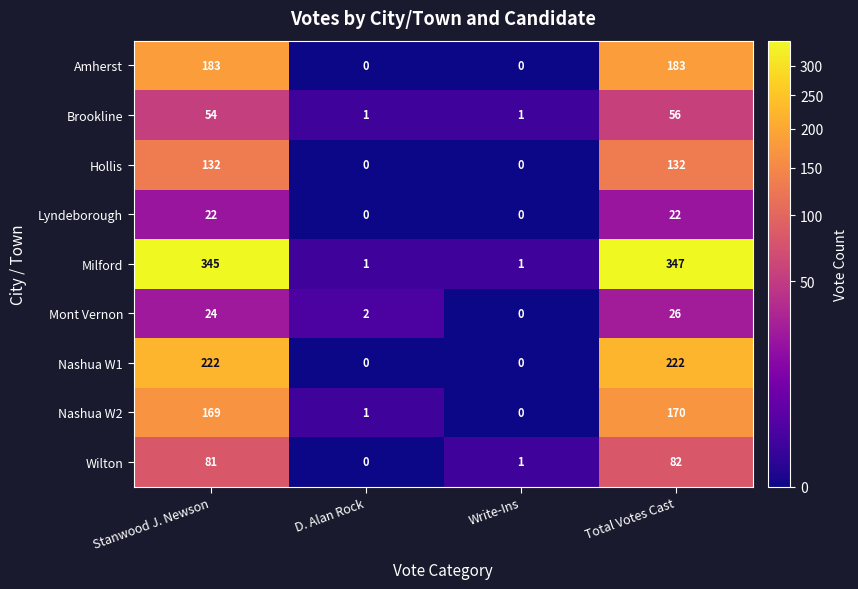

What is the total value across all series at Stanwood J. Newson?

1232